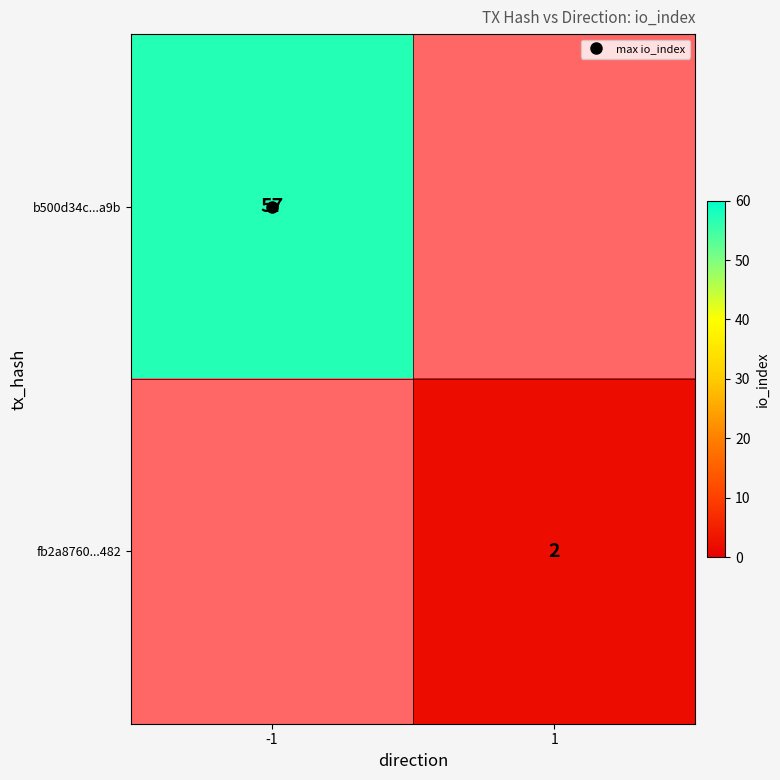

Rank the series at 1 from lowest to highest value.

b500d34c...a9b, fb2a8760...482